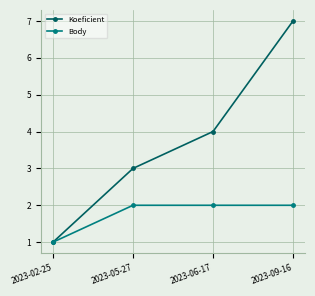

What position from the right is 2023-02-25?

4